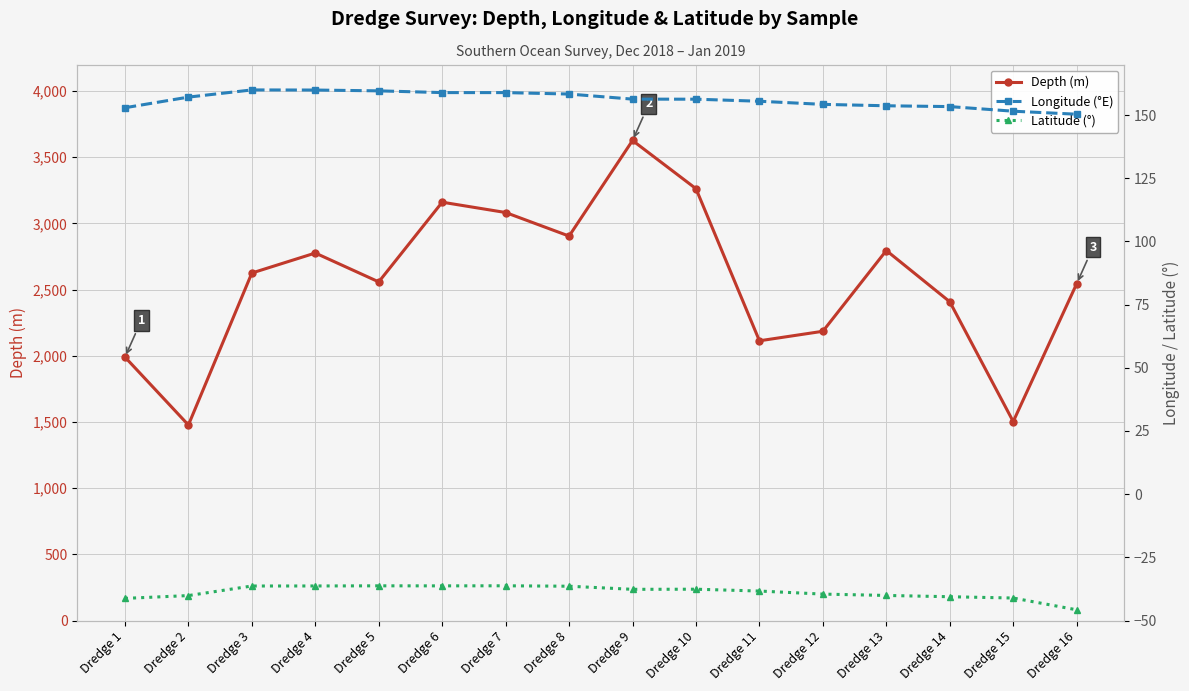

What is the total value across all series at Dredge 3?

2748.6